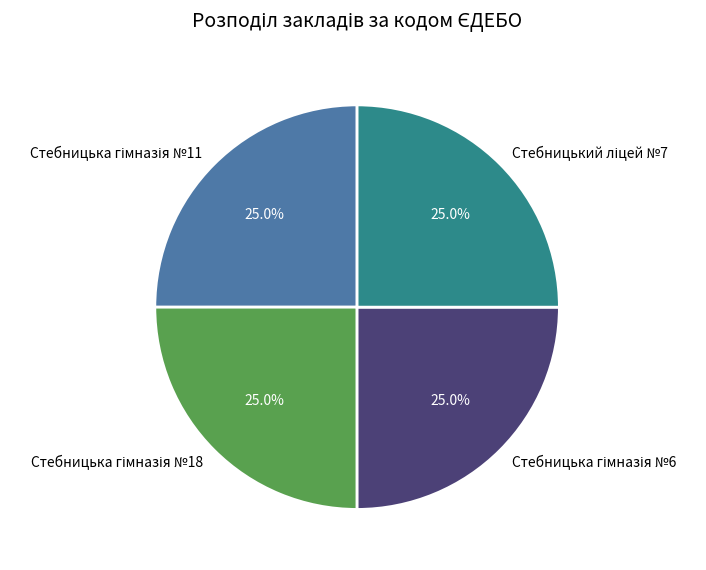

Does any single category account for the majority?

No